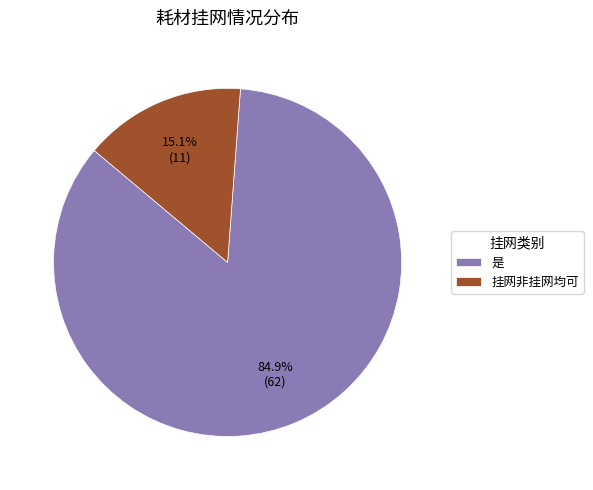

What percentage is the 是 slice, to the nearest percent?

85%